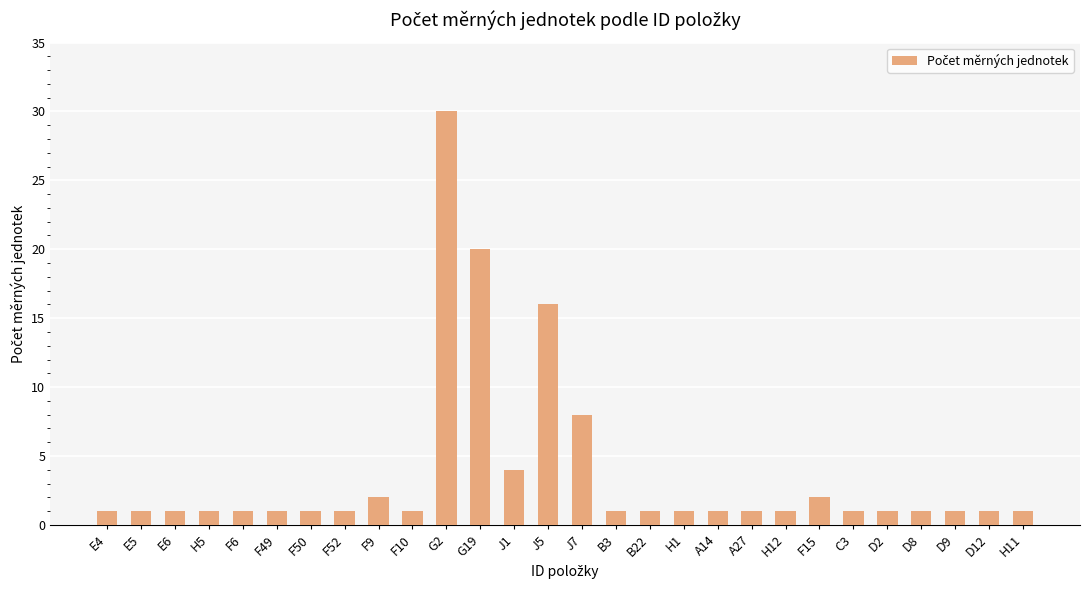

Are the bars grouped side by side (vs. stacked)?

No